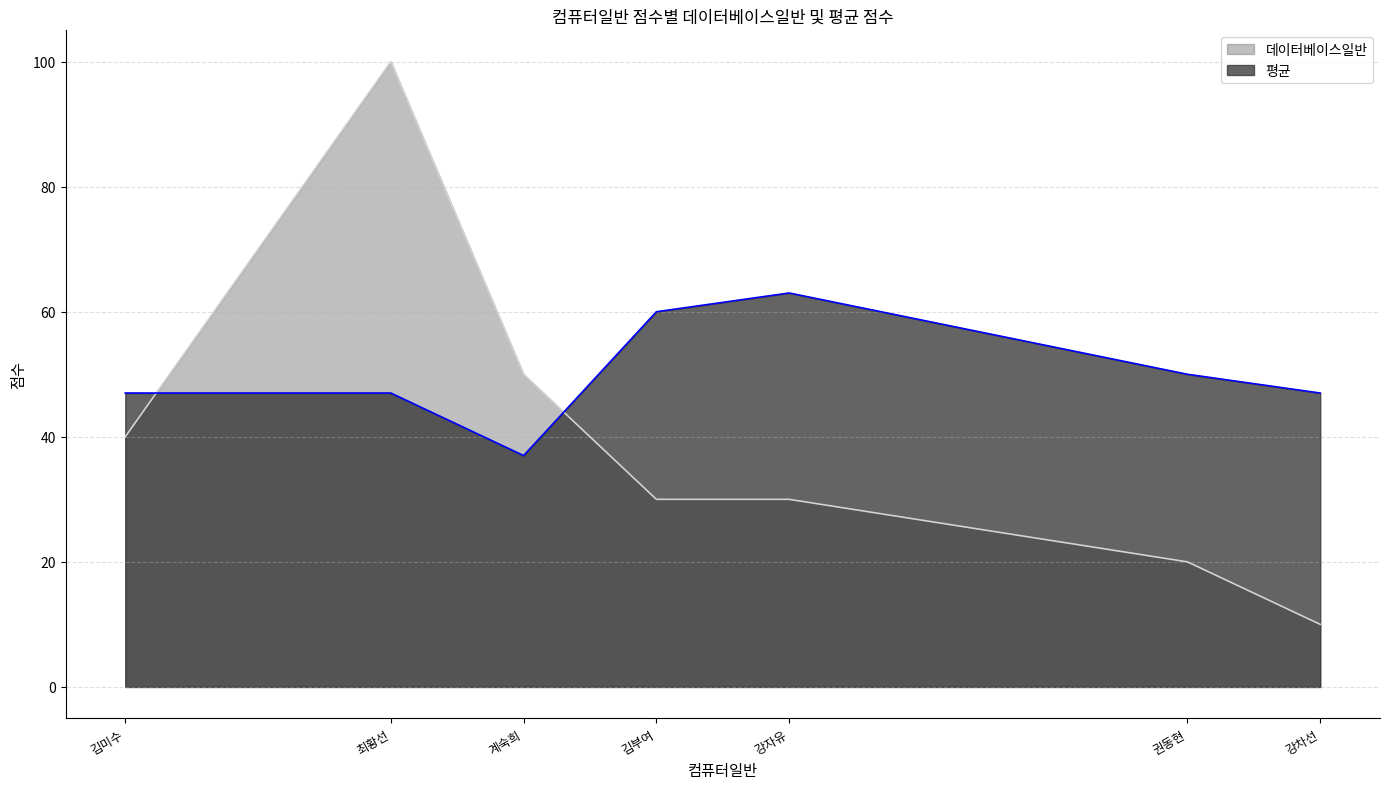

How many interior local peaks does the 데이터베이스일반 series have?

1